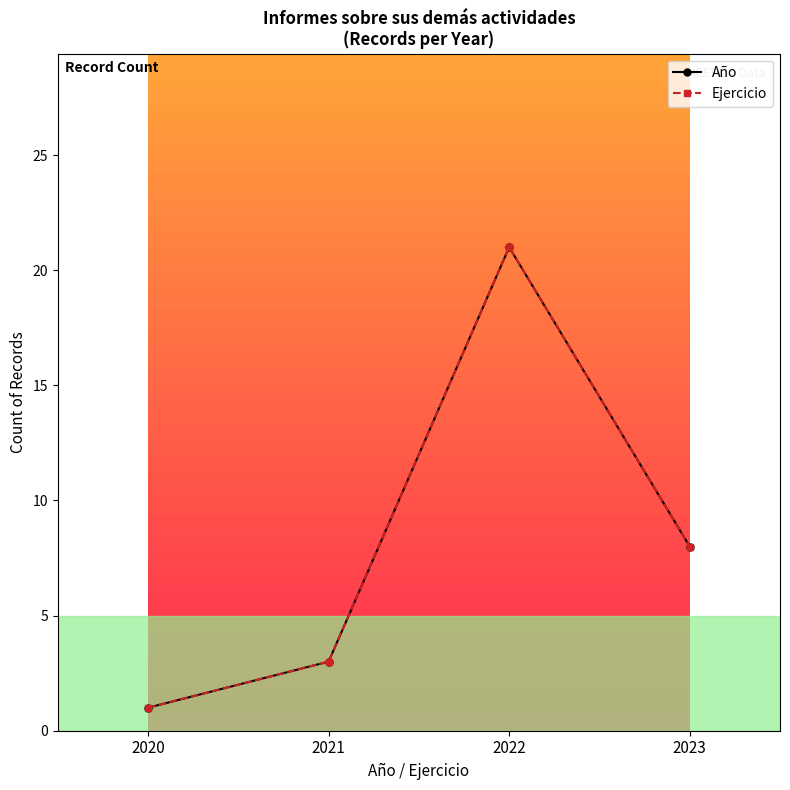

What is the difference between the Año values at 2020 and 2023?

7